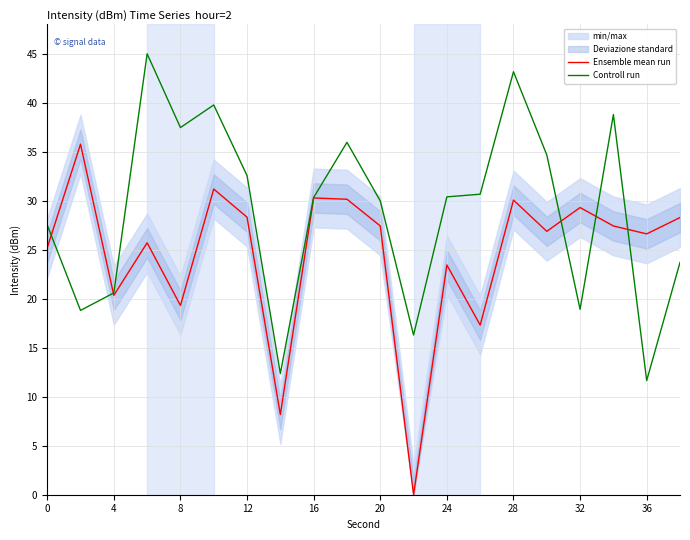

Rank the series by their average value, from highest to lowest.

Controll run, Ensemble mean run